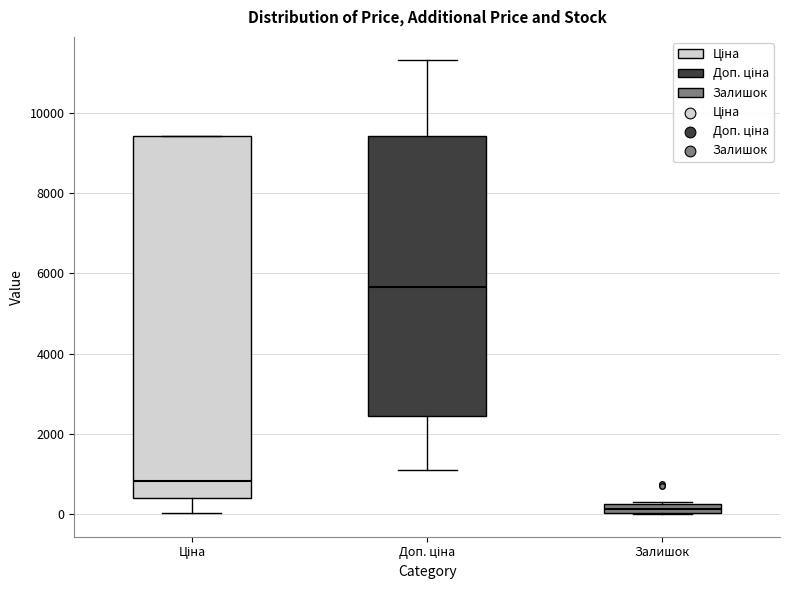

Which box's median line is the lowest?

Залишок